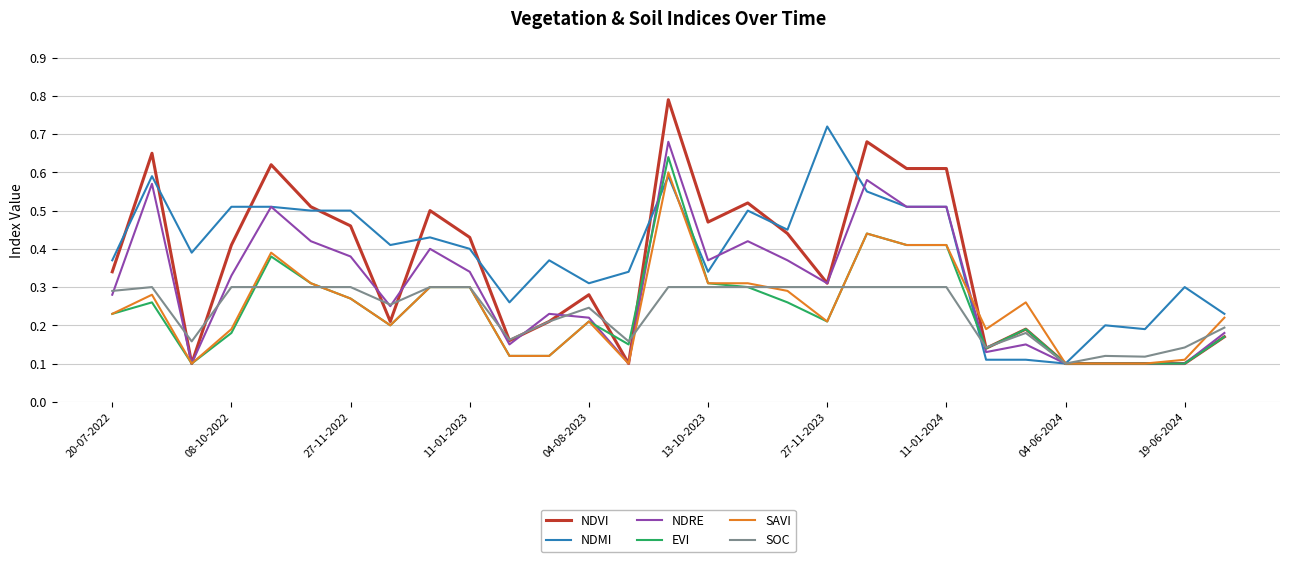

True or false: NDMI and NDRE cross at least once.

True